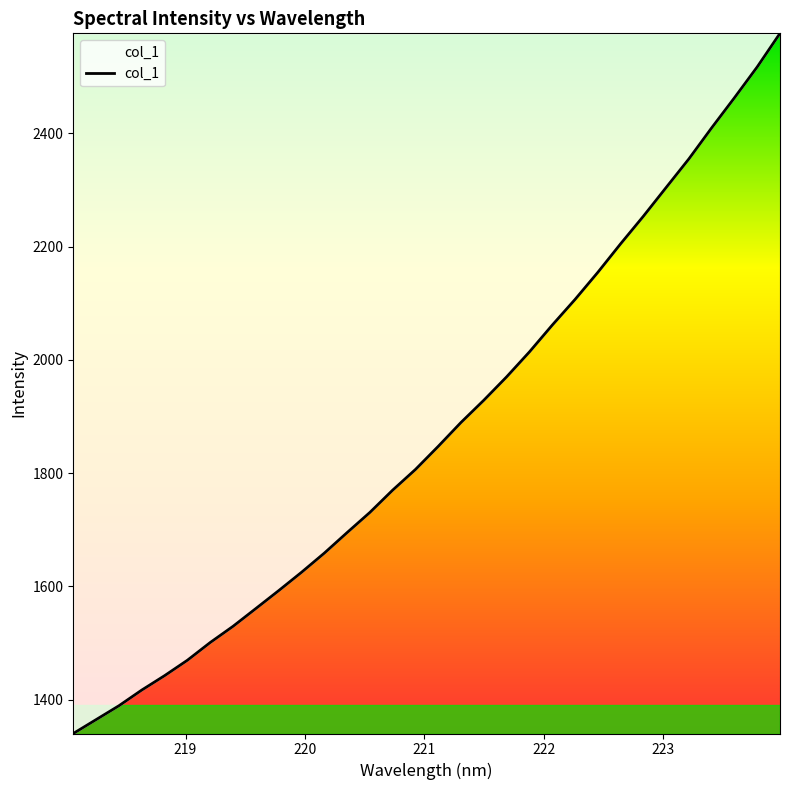

What is the minimum value shown in the chart?

1340.6